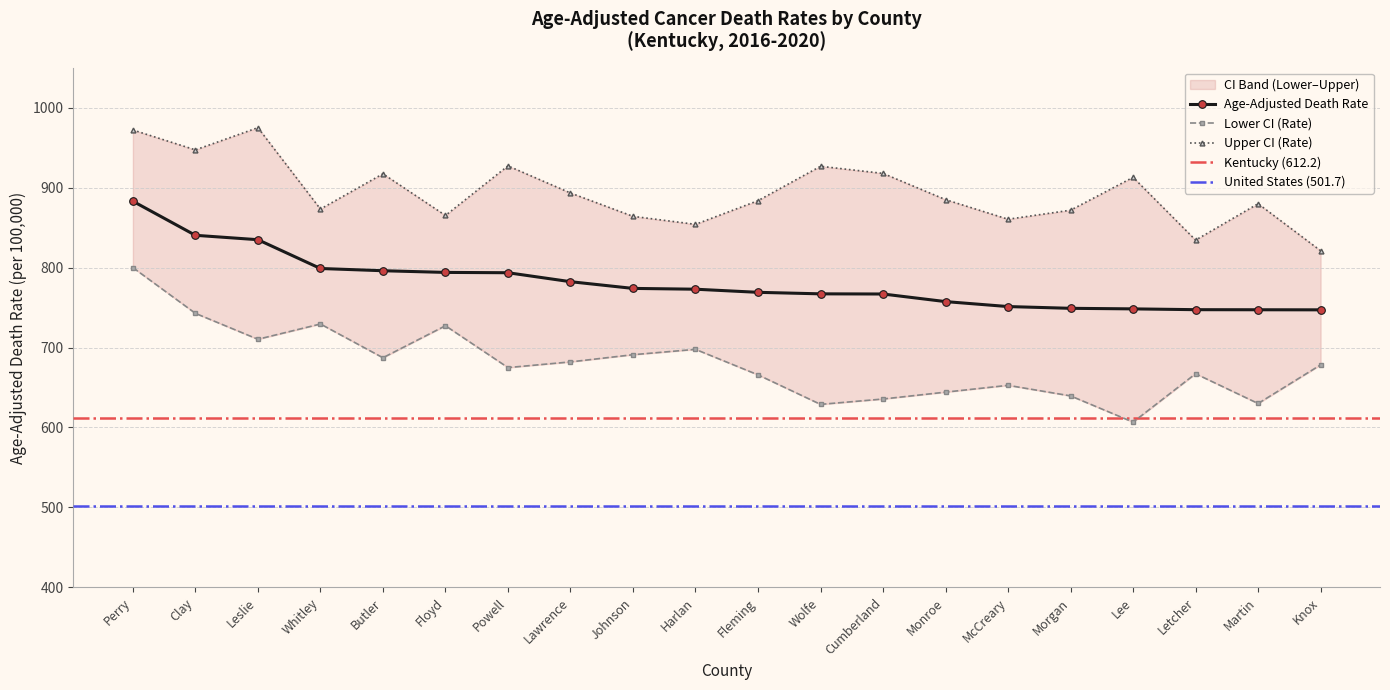

Between Letcher and Cumberland, which is larger?

Cumberland